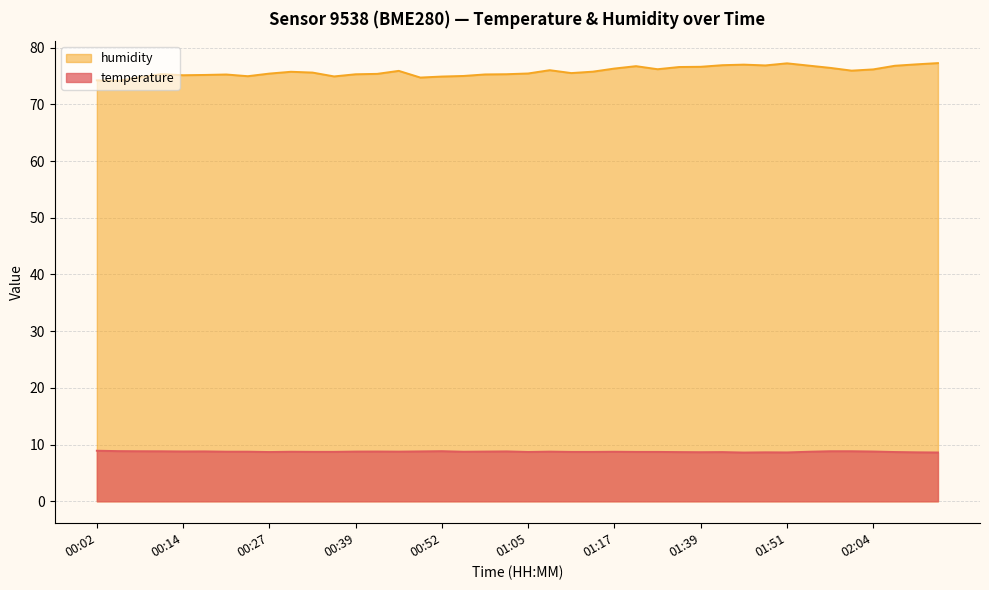

Reading left to right, what are all the values shown in this chart?

temperature: 00:02=8.9	00:05=8.8	00:08=8.8	00:11=8.8	00:14=8.8	00:17=8.8	00:21=8.8	00:24=8.8	00:27=8.7	00:30=8.7	00:33=8.7	00:36=8.7	00:39=8.8	00:43=8.8	00:46=8.8	00:49=8.8	00:52=8.8	00:55=8.7	00:58=8.8	01:02=8.8	01:05=8.7	01:08=8.8	01:11=8.7	01:14=8.7	01:17=8.7	01:29=8.7	01:32=8.7	01:35=8.7	01:39=8.7	01:42=8.7	01:45=8.6	01:48=8.6	01:51=8.6	01:54=8.7	01:58=8.8	02:01=8.8	02:04=8.8	02:08=8.7	02:11=8.6	02:14=8.6
humidity: 00:02=74.2	00:05=74.2	00:08=74.8	00:11=75.3	00:14=75.1	00:17=75.2	00:21=75.3	00:24=75.0	00:27=75.4	00:30=75.8	00:33=75.6	00:36=74.9	00:39=75.3	00:43=75.4	00:46=75.9	00:49=74.7	00:52=74.9	00:55=75.0	00:58=75.3	01:02=75.3	01:05=75.5	01:08=76.0	01:11=75.5	01:14=75.8	01:17=76.3	01:29=76.7	01:32=76.2	01:35=76.6	01:39=76.6	01:42=76.9	01:45=77.0	01:48=76.9	01:51=77.2	01:54=76.8	01:58=76.4	02:01=76.0	02:04=76.2	02:08=76.8	02:11=77.1	02:14=77.3